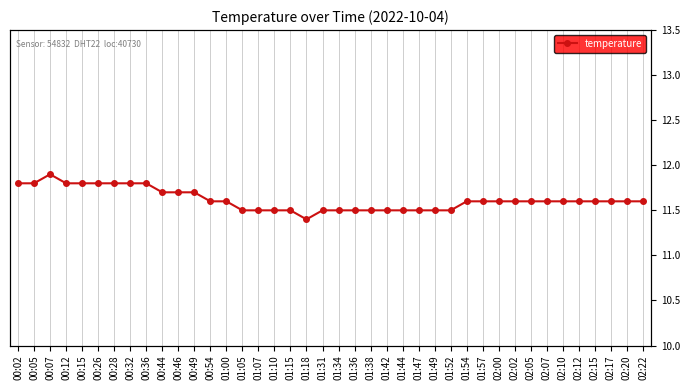

What is the change in value from 01:47 to 02:05?

+0.1